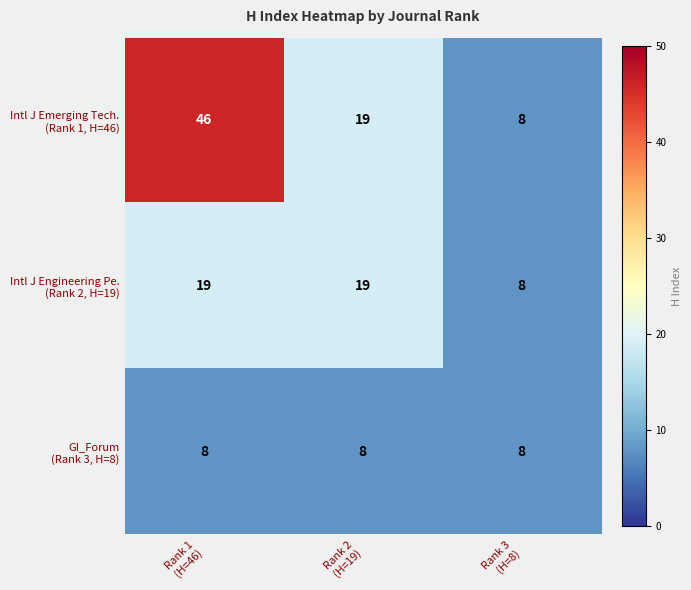

What is the greatest value displayed?

46